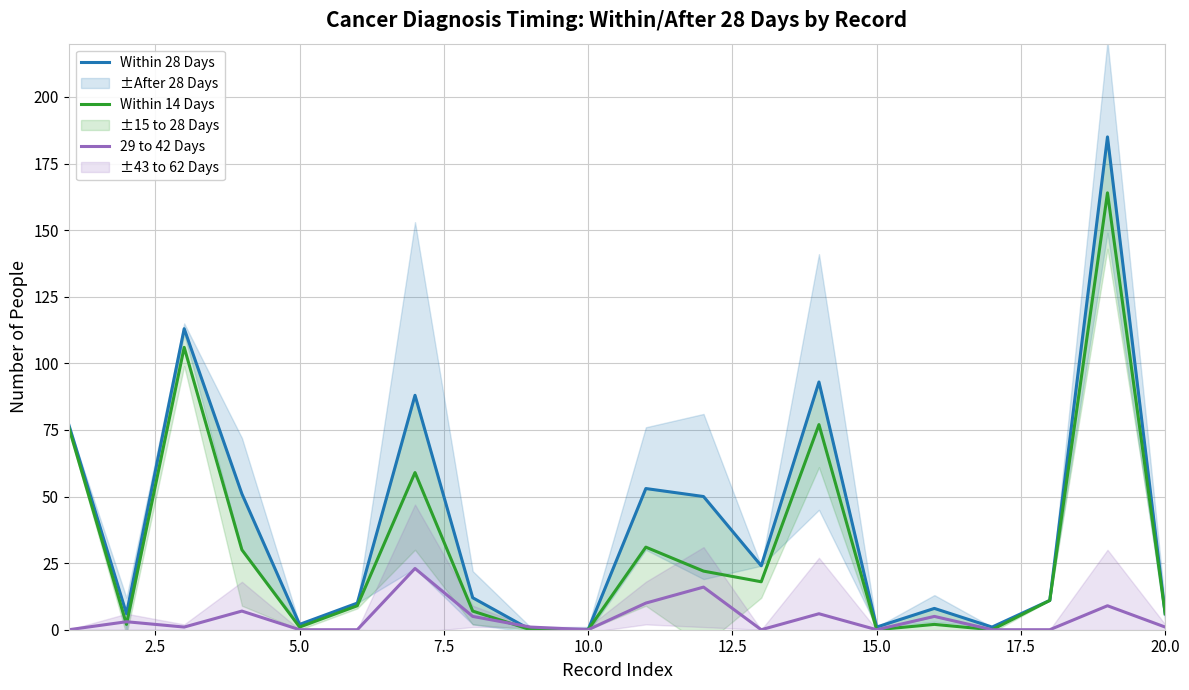

The Within 14 Days series shows 0 at 10.0. True or false?

True